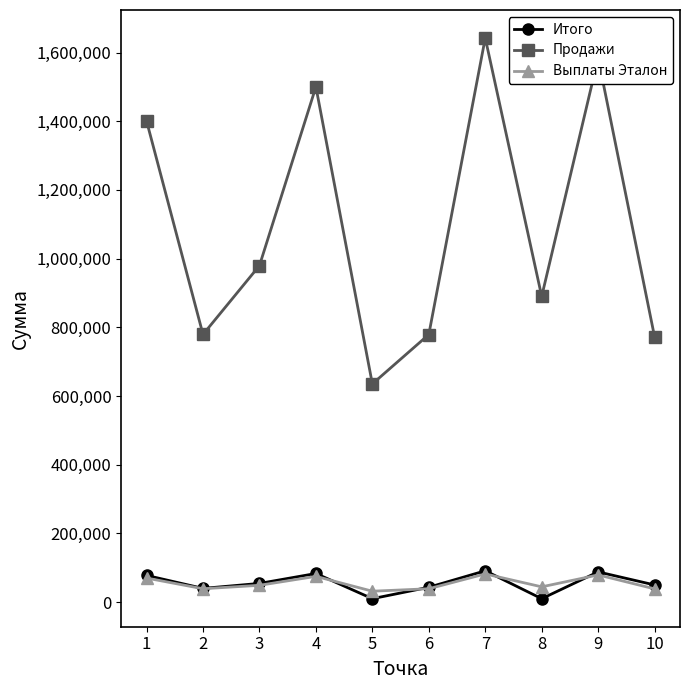

Which series has the largest total across all categories?

Продажи